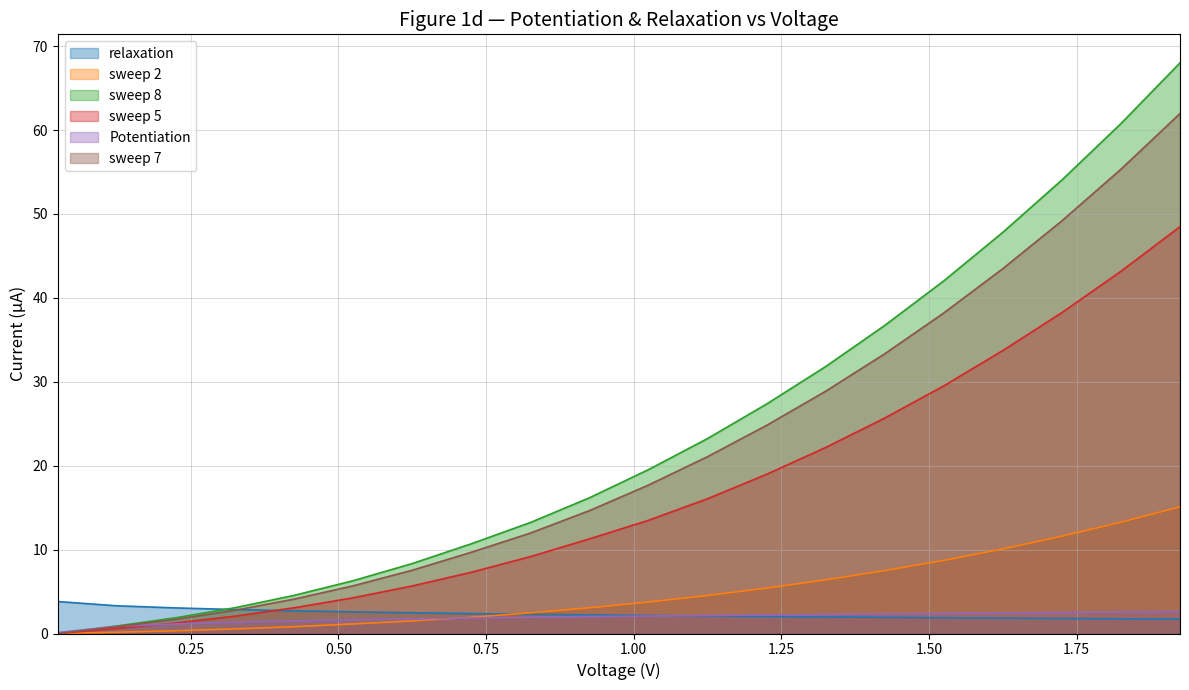

Does the chart have visible grid lines?

Yes